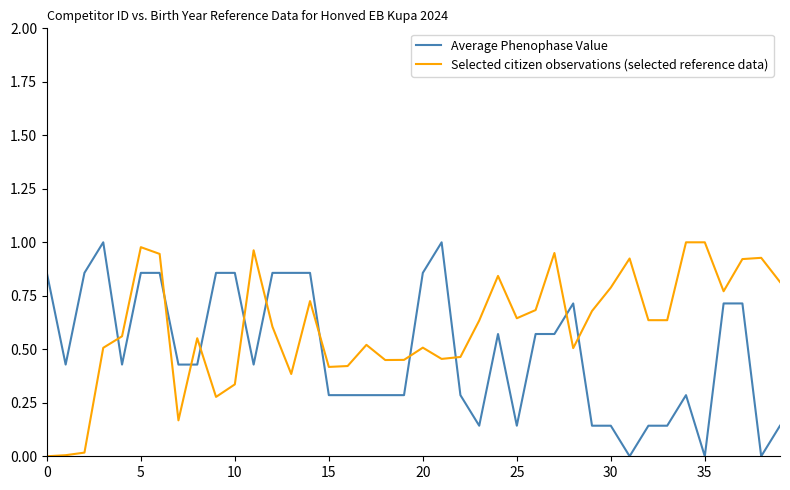

At how many categories does at least one series exceed 0?

40